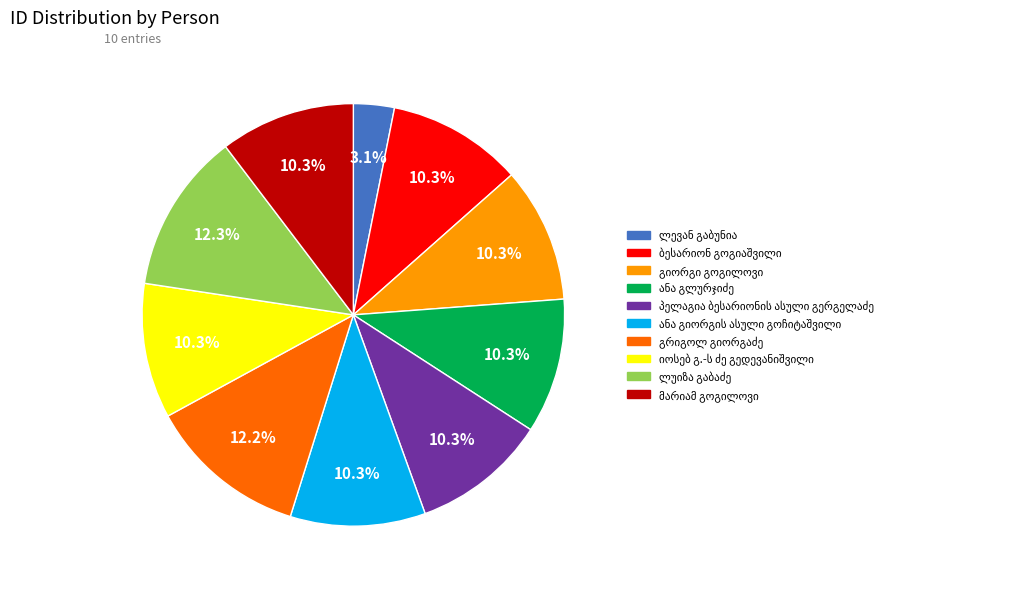

Is there any slice that represents more than half of the pie?

No